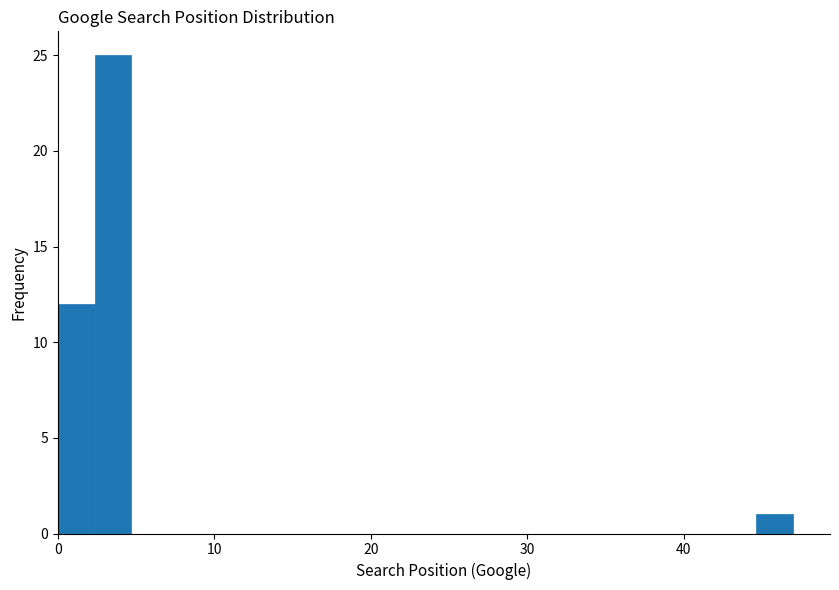

Read against the x-axis, roughly where is the centre of the tallest bar?

4